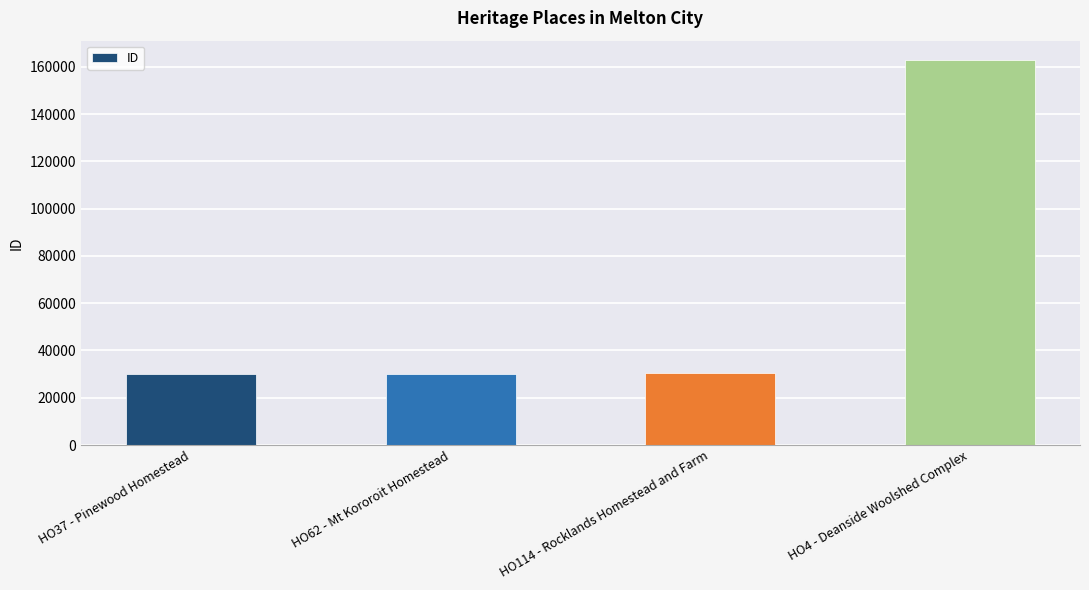

The chart shows a value of 19057 at HO62 - Mt Kororoit Homestead. True or false?

False